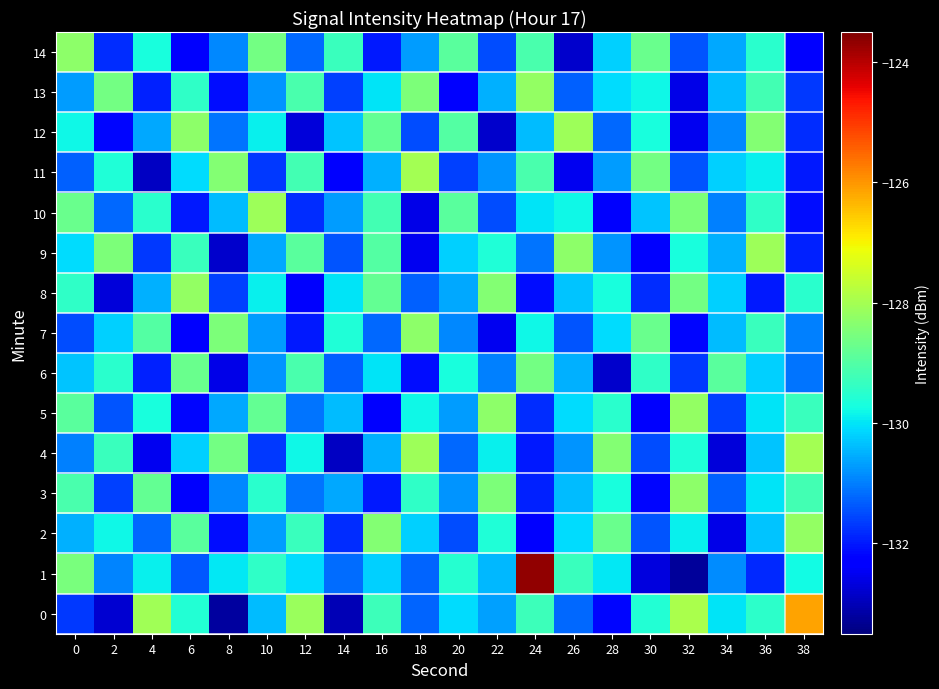

Which has a higher value, 32 or 2?

32